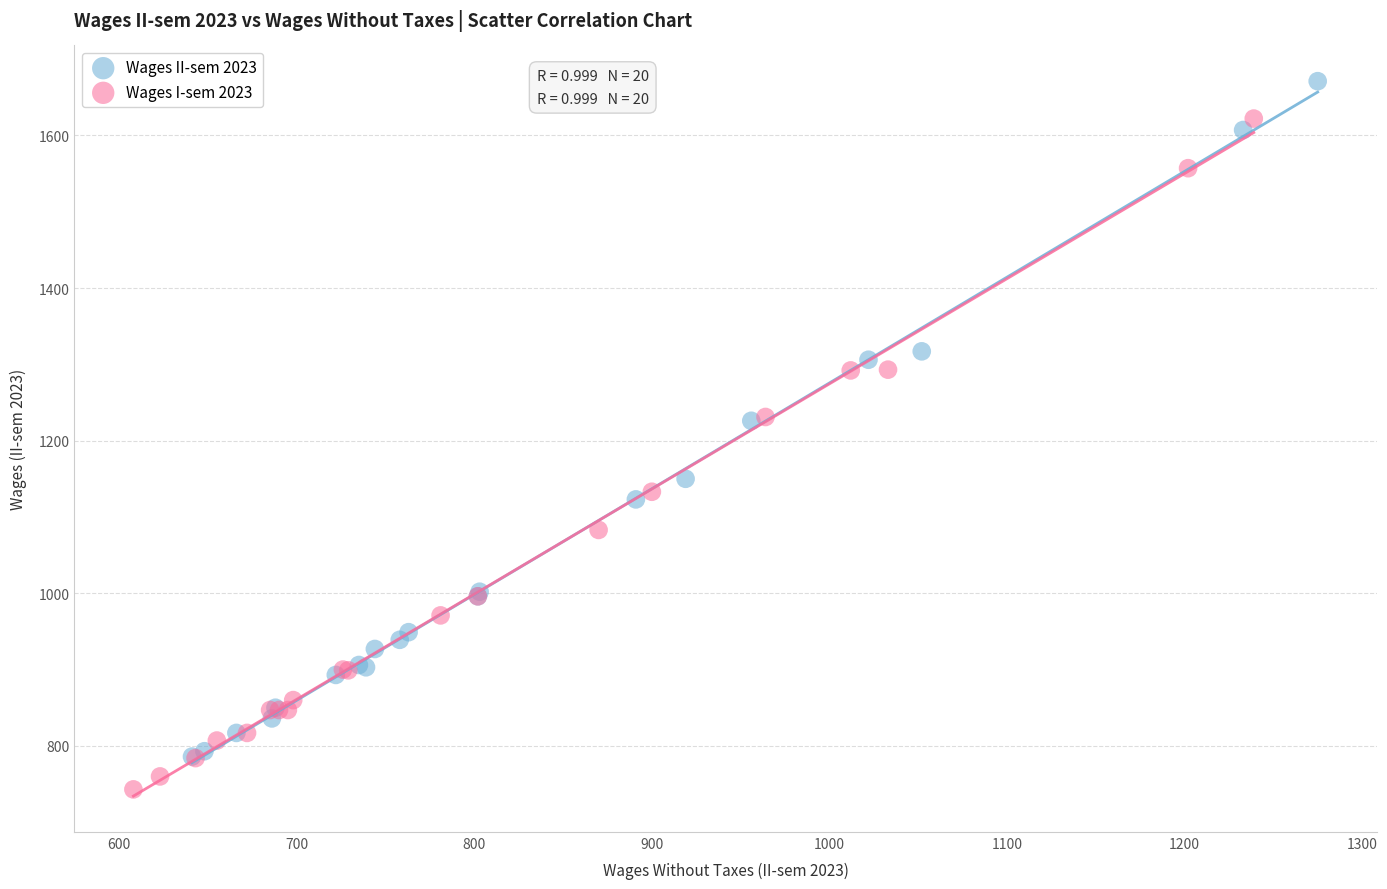

What are all the series names shown in the legend?

Wages II-sem 2023, Wages I-sem 2023